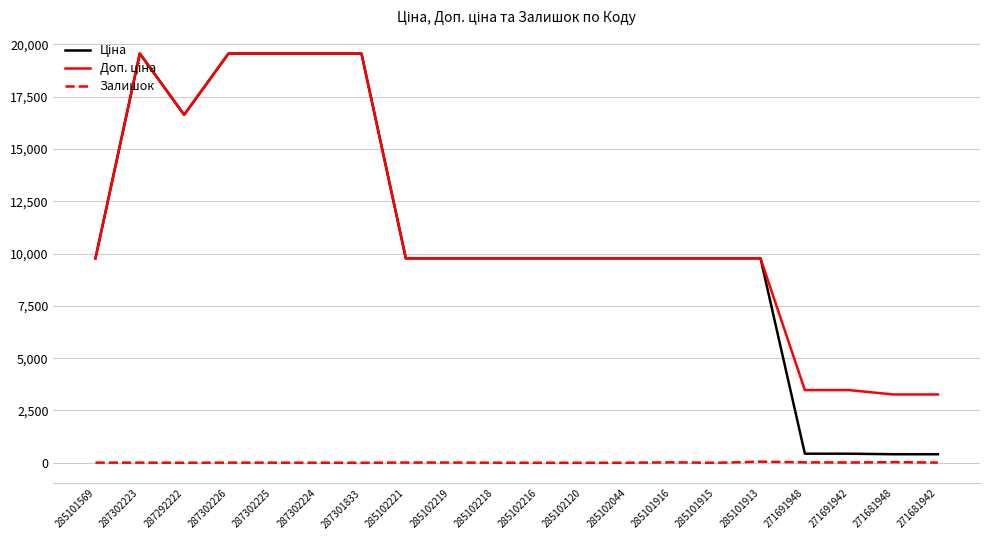

Reading left to right, transcribe all the data shown in this chart.

Ціна: 285101569=9775.5	287302223=19564.9	287292222=16636.8	287302226=19564.9	287302225=19564.9	287302224=19564.9	287301833=19564.9	285102221=9775.5	285102219=9775.5	285102218=9775.5	285102216=9775.5	285102120=9775.5	285102044=9775.5	285101916=9775.5	285101915=9775.5	285101913=9775.5	271691948=434.3	271691942=434.3	271681948=408.2	271681942=408.2
Доп. ціна: 285101569=9775.5	287302223=19564.9	287292222=16636.8	287302226=19564.9	287302225=19564.9	287302224=19564.9	287301833=19564.9	285102221=9775.5	285102219=9775.5	285102218=9775.5	285102216=9775.5	285102120=9775.5	285102044=9775.5	285101916=9775.5	285101915=9775.5	285101913=9775.5	271691948=3474.1	271691942=3474.1	271681948=3265.8	271681942=3265.8
Залишок: 285101569=7.0	287302223=7.0	287292222=1.0	287302226=7.0	287302225=5.0	287302224=3.0	287301833=0.0	285102221=11.0	285102219=11.0	285102218=3.0	285102216=0.0	285102120=0.0	285102044=1.0	285101916=21.0	285101915=0.0	285101913=53.0	271691948=22.0	271691942=13.0	271681948=30.0	271681942=10.0